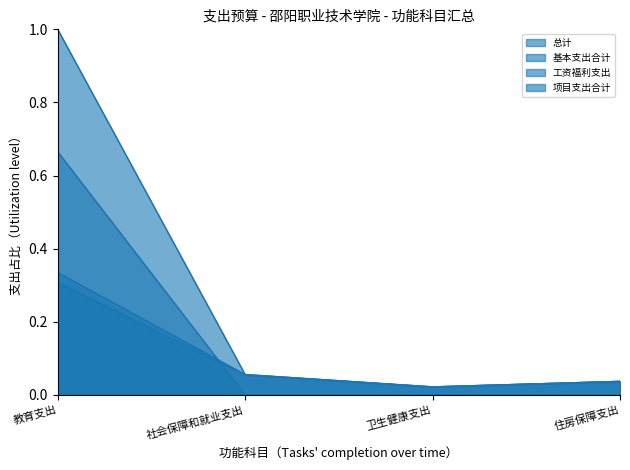

True or false: 项目支出合计 has a value of 0.0 at 社会保障和就业支出.

True